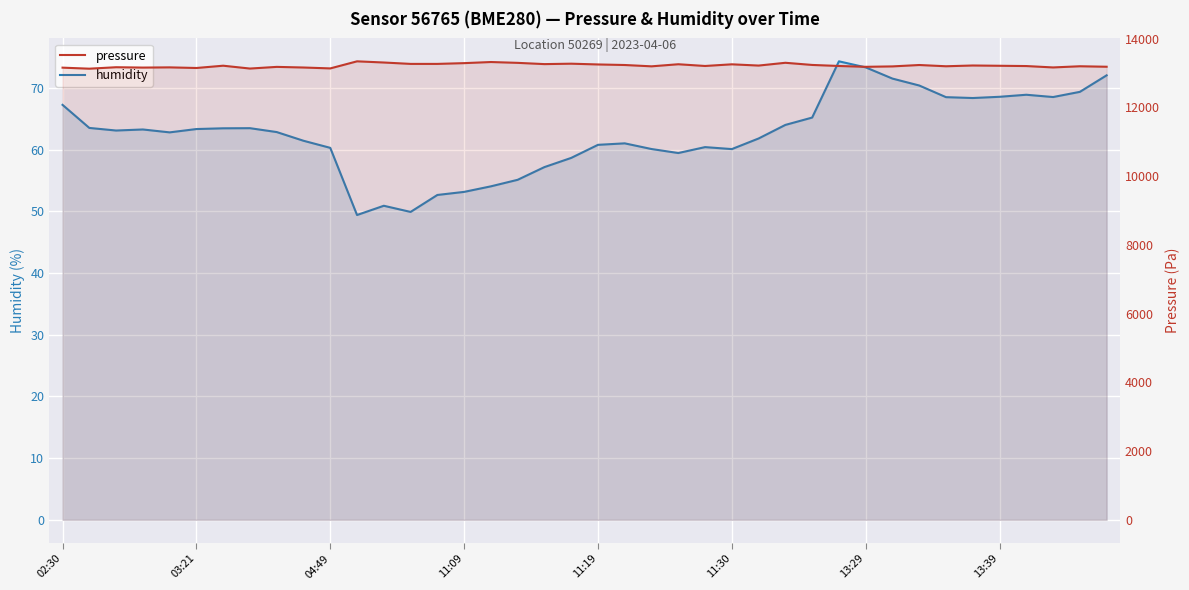

True or false: humidity has a value of 50.9 at 12.

True